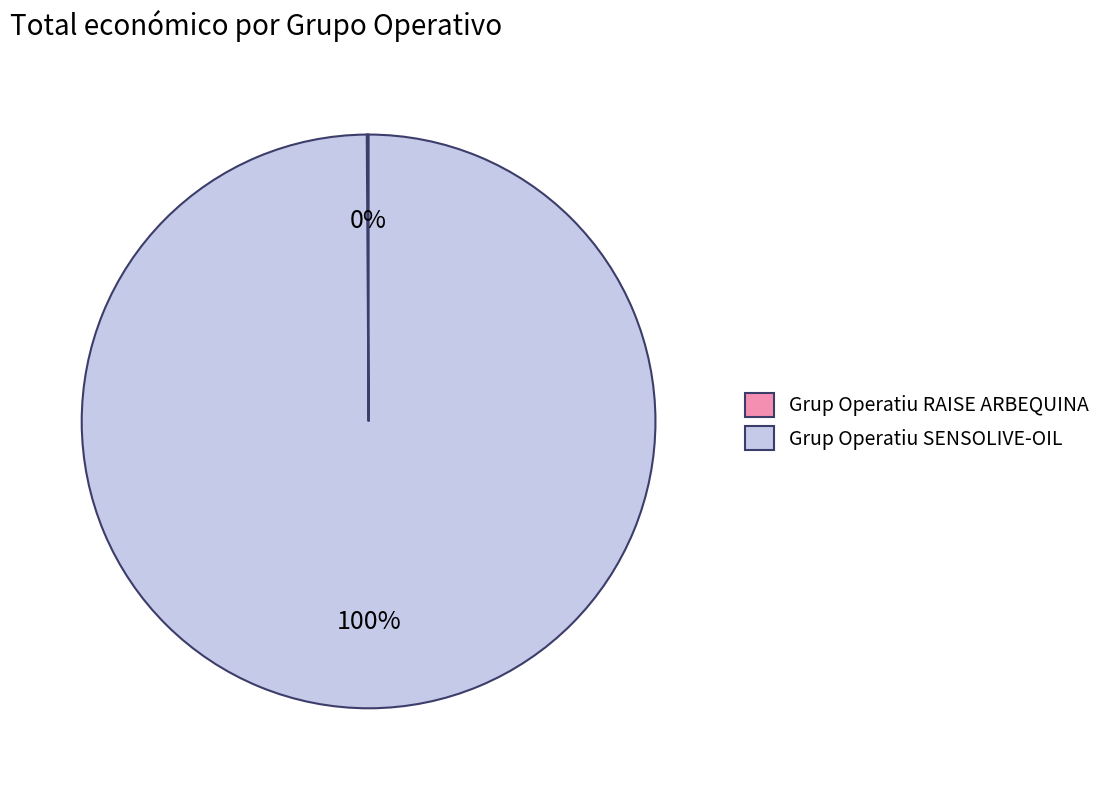

To the nearest percent, what is the average slice percentage?

50%